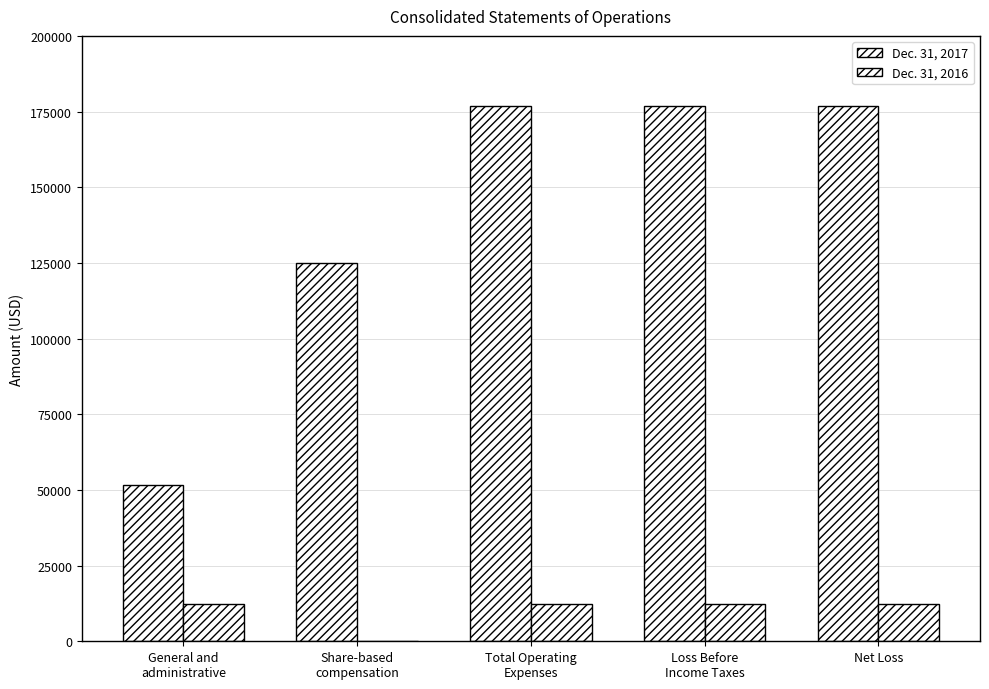

Reading right to left, transcribe all the data shown in this chart.

Dec. 31, 2017: Net Loss=176676	Loss Before
Income Taxes=176676	Total Operating
Expenses=176676	Share-based
compensation=125000	General and
administrative=51676
Dec. 31, 2016: Net Loss=12364	Loss Before
Income Taxes=12364	Total Operating
Expenses=12364	Share-based
compensation=0	General and
administrative=12364